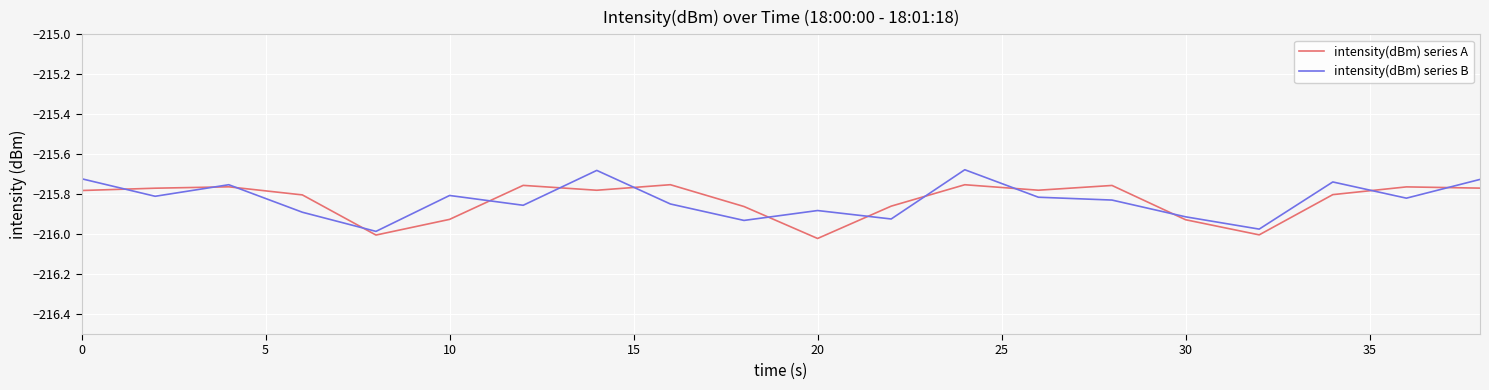

Rank the series by their maximum value, from highest to lowest.

intensity(dBm) series B, intensity(dBm) series A